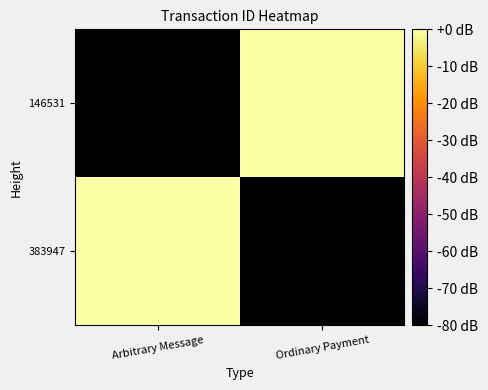

List the series in order of their peak value, lowest first.

383947, 146531